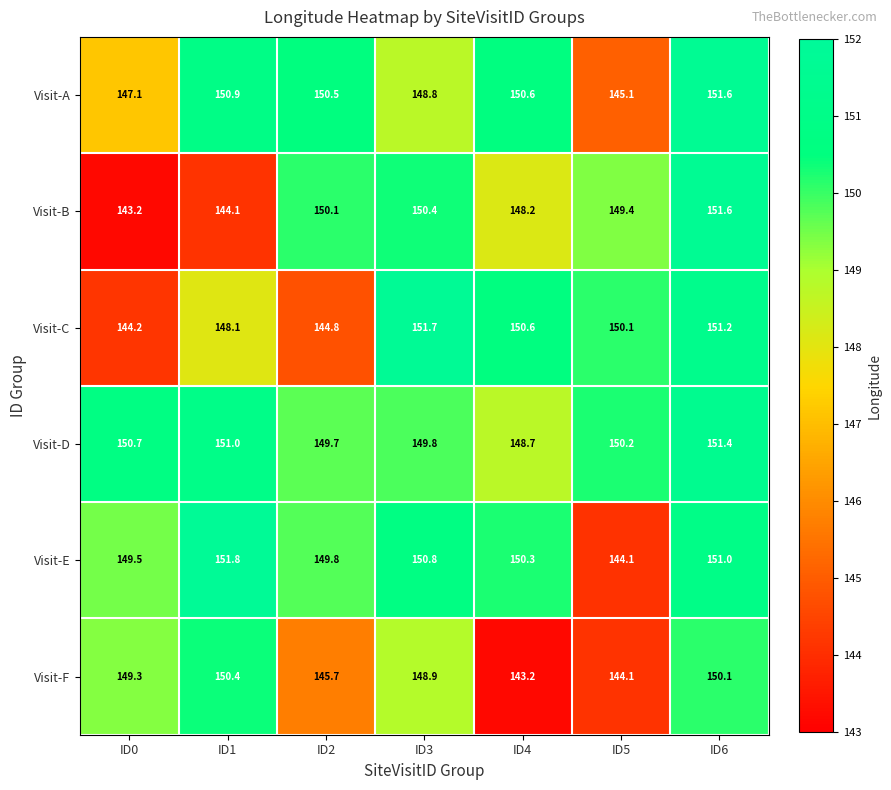

At how many categories does at least one series exceed 150?

7